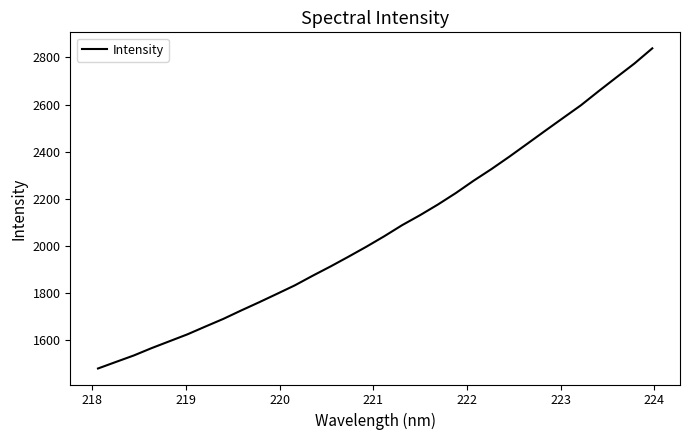

What is the difference between the maximum and minimum values?

1358.4